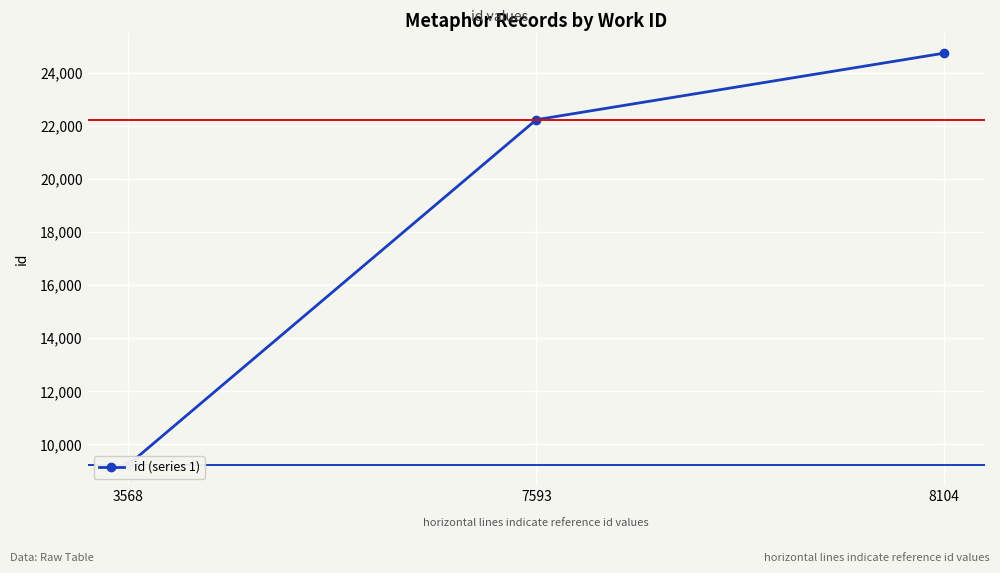

What is the sum of all values?

56211